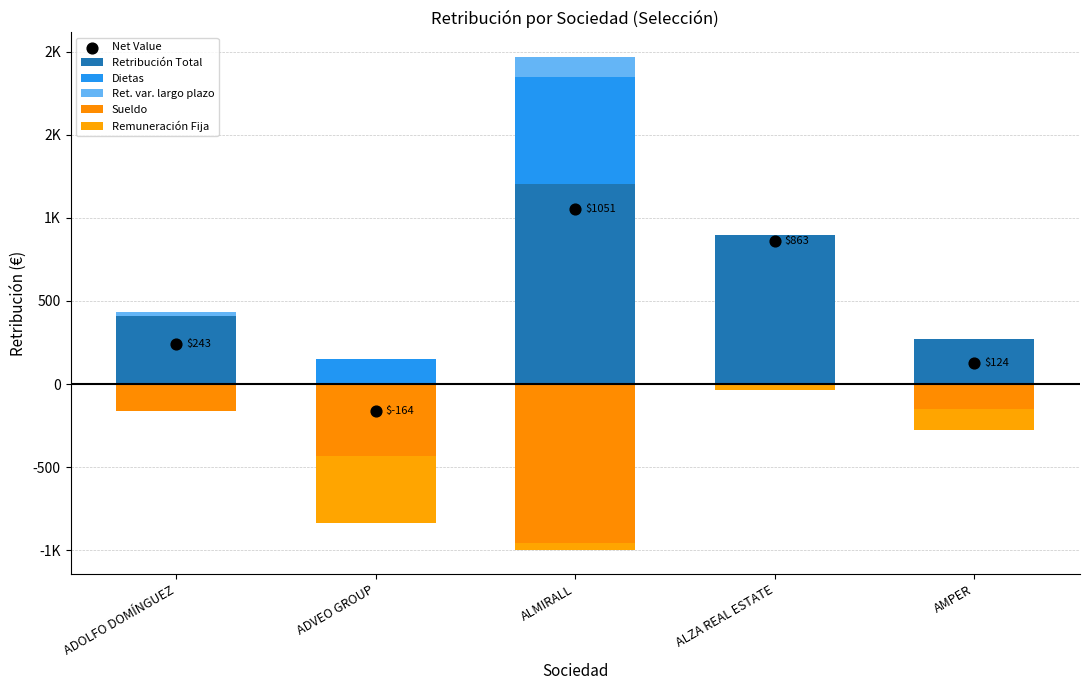

At how many categories does at least one series exceed -928?

5